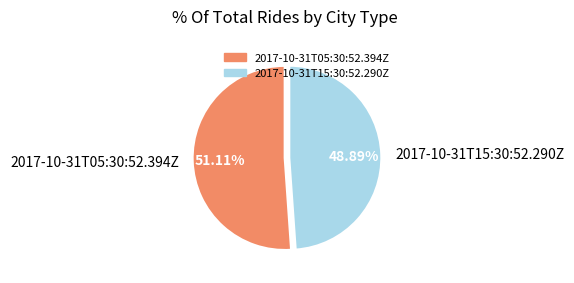

What is the majority slice?

2017-10-31T05:30:52.394Z